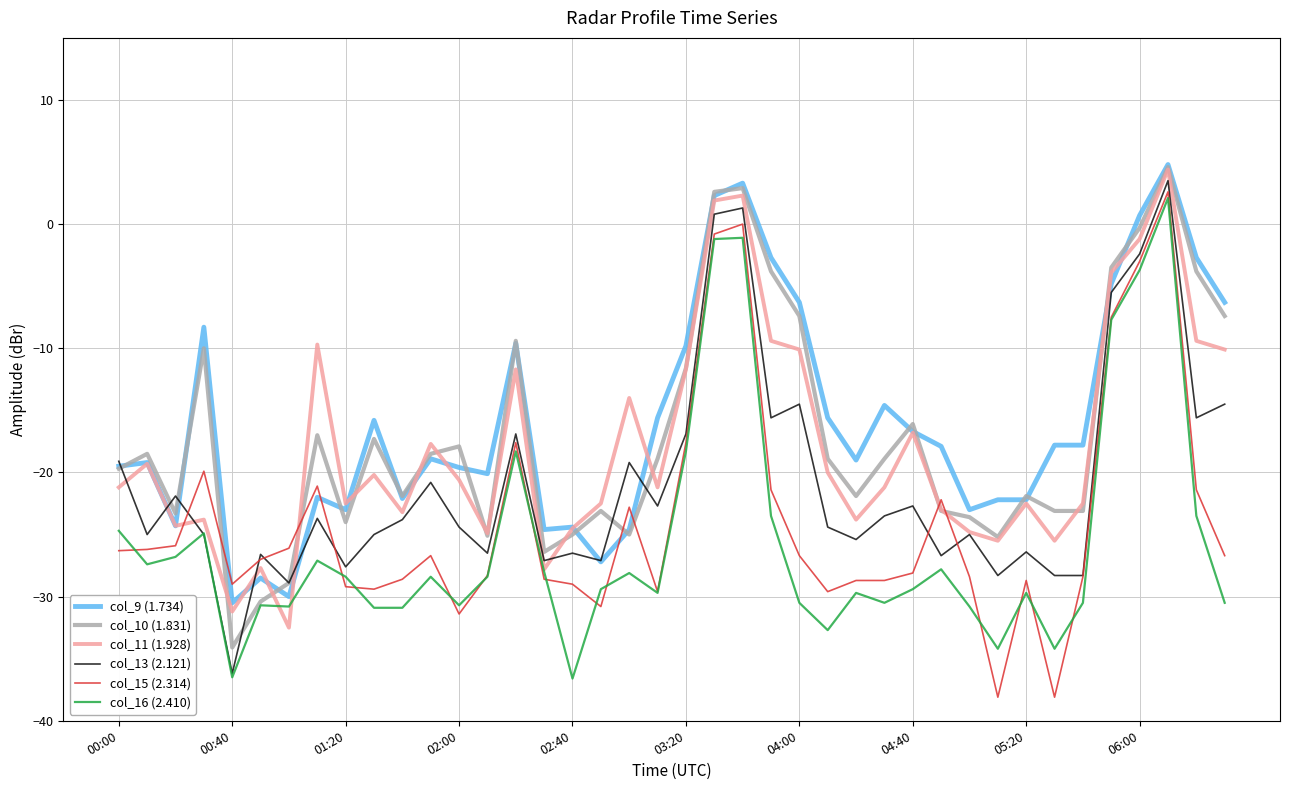

What is the smallest value displayed?

-38.1